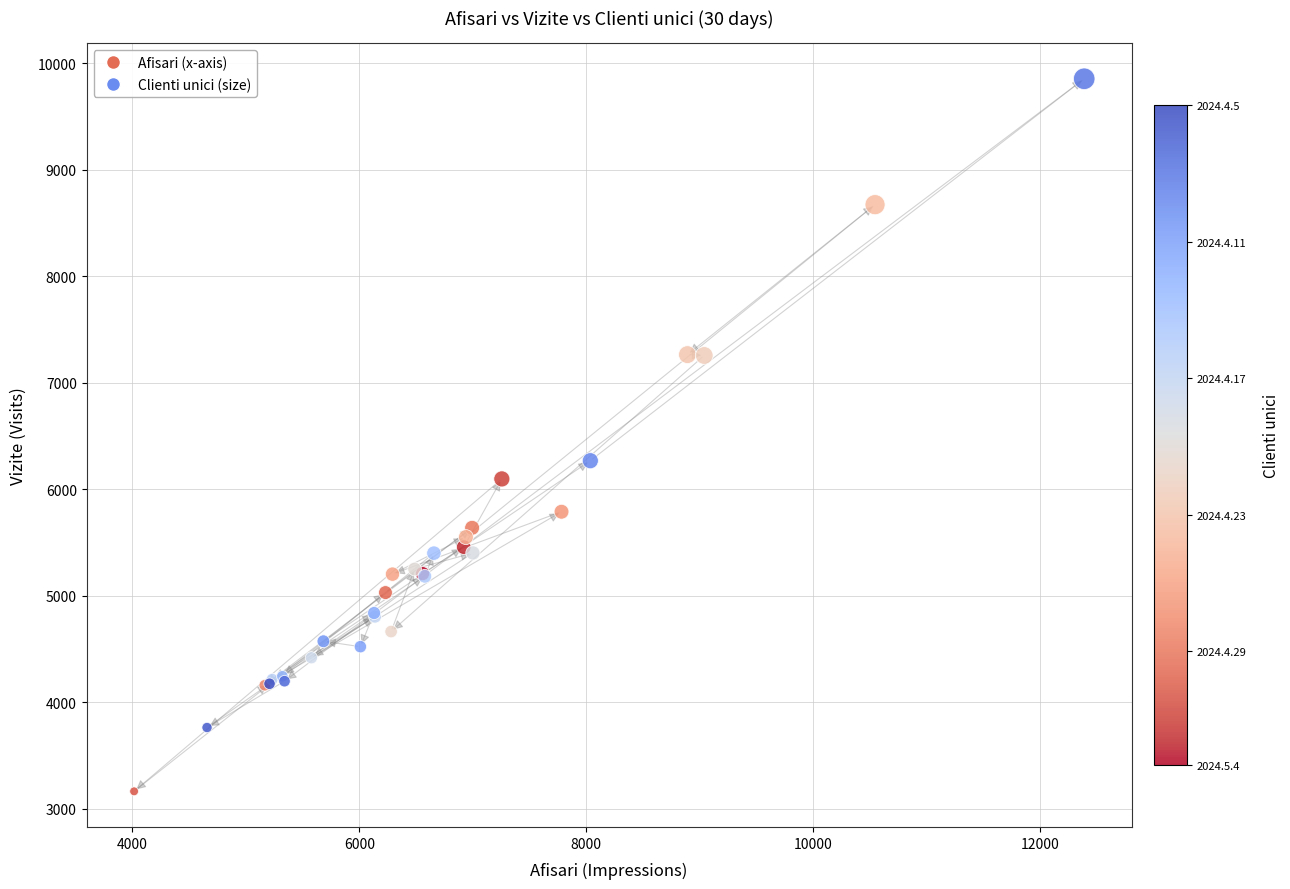

What Y value in the scatter plot is closest to 6508?

6267